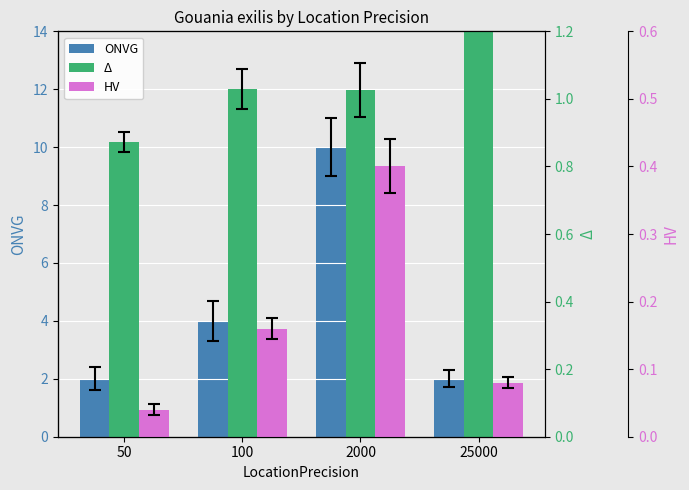

Rank the series by their average value, from highest to lowest.

ONVG, Δ, HV